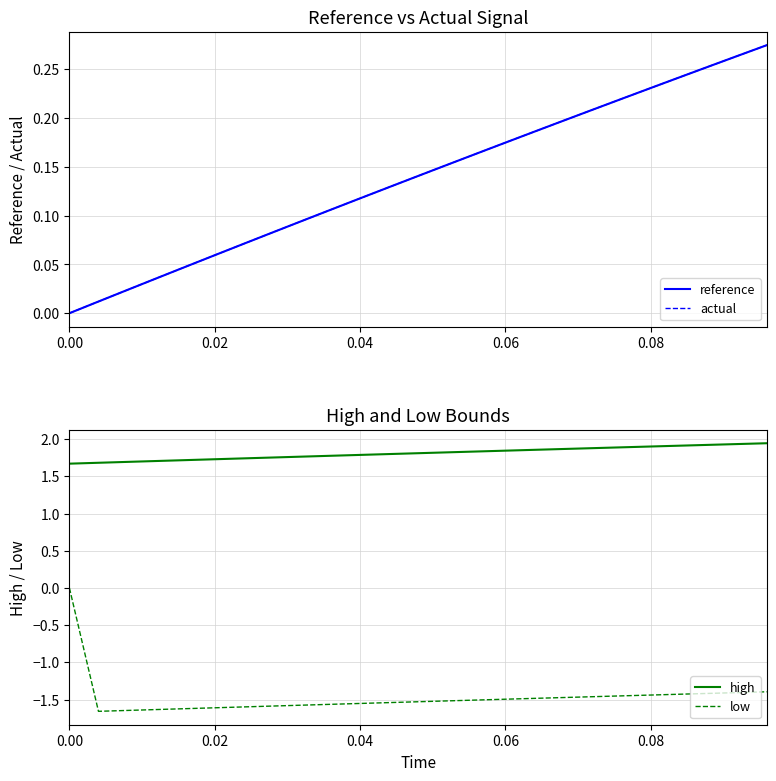

True or false: low and high intersect in this chart.

False